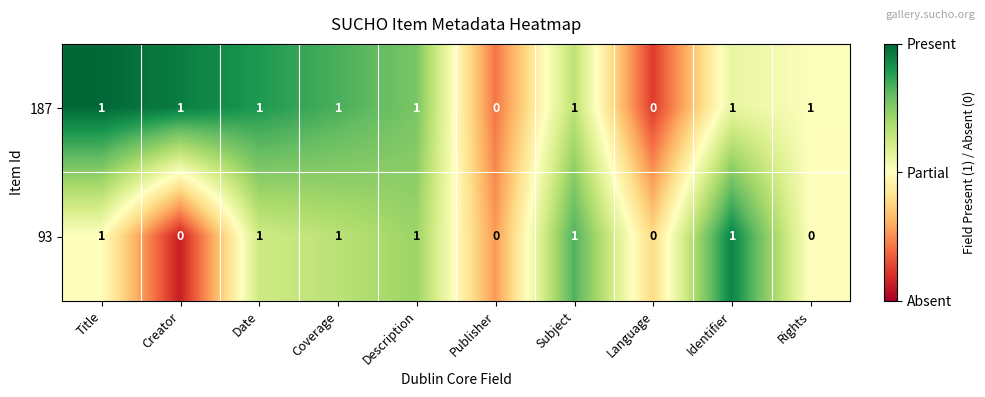

Which series has the largest total across all categories?

187